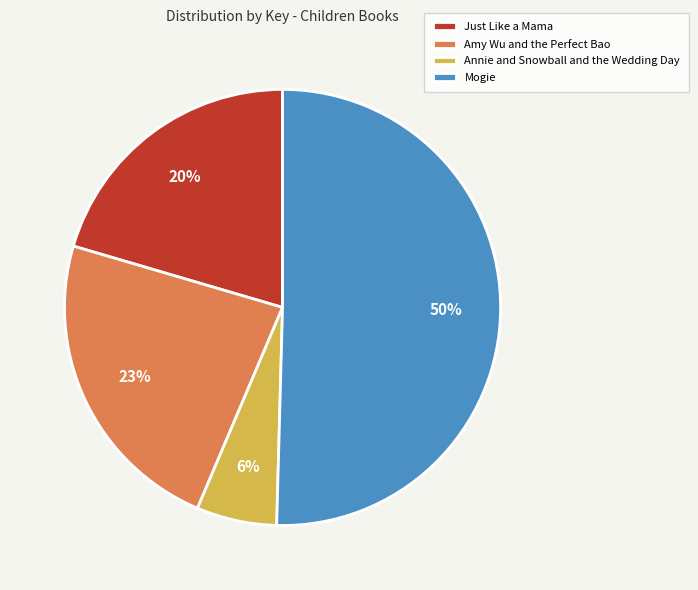

The Just Like a Mama slice represents 20% of the pie. True or false?

True